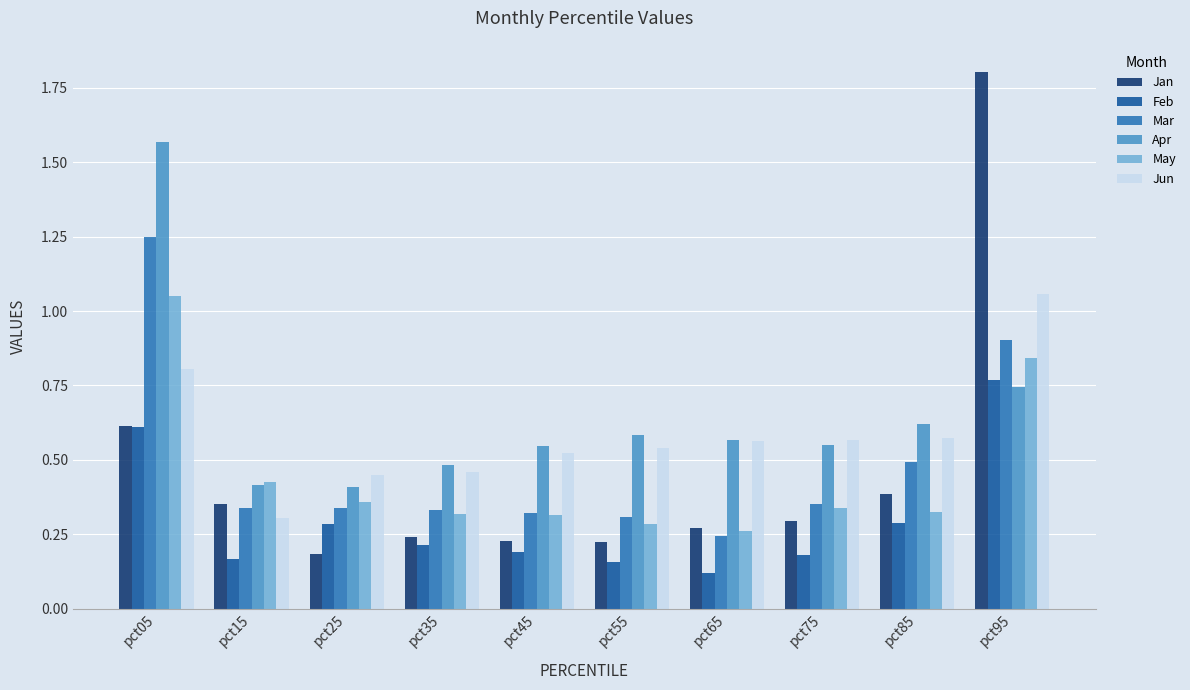

Which series has the largest range (max minus min)?

Jan